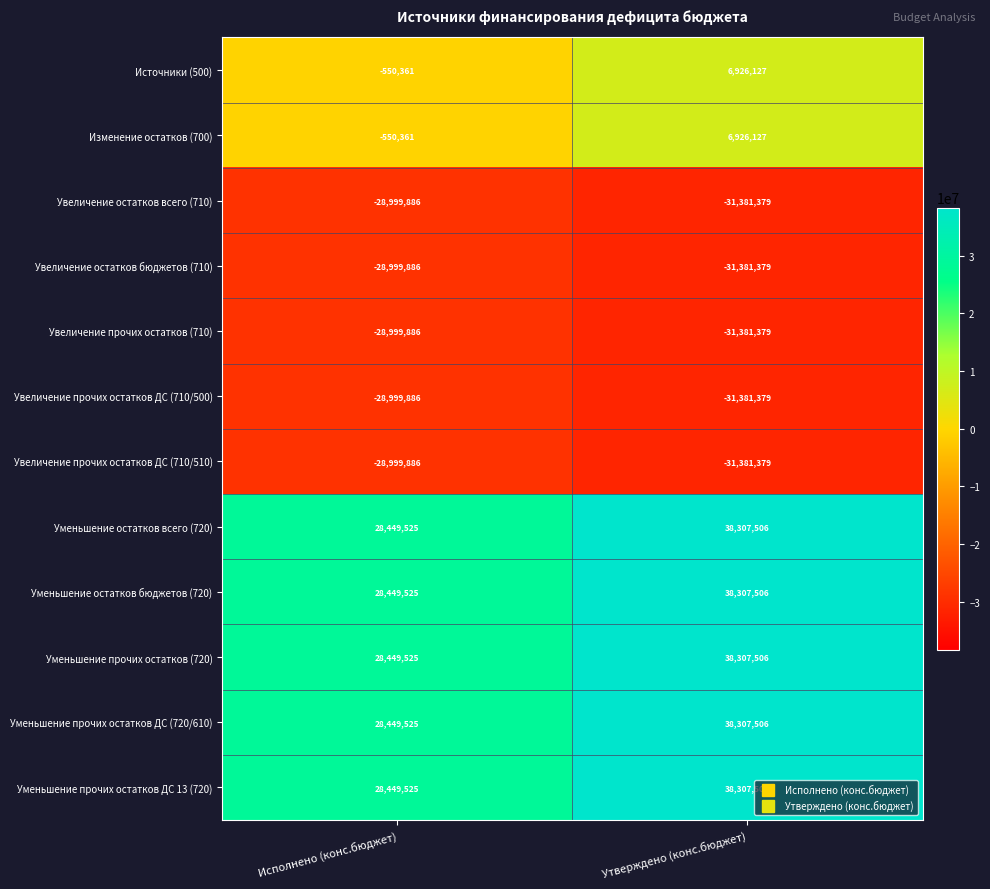

Where is Уменьшение прочих остатков (720) nearest to the value 33378515?

Исполнено (конс.бюджет)